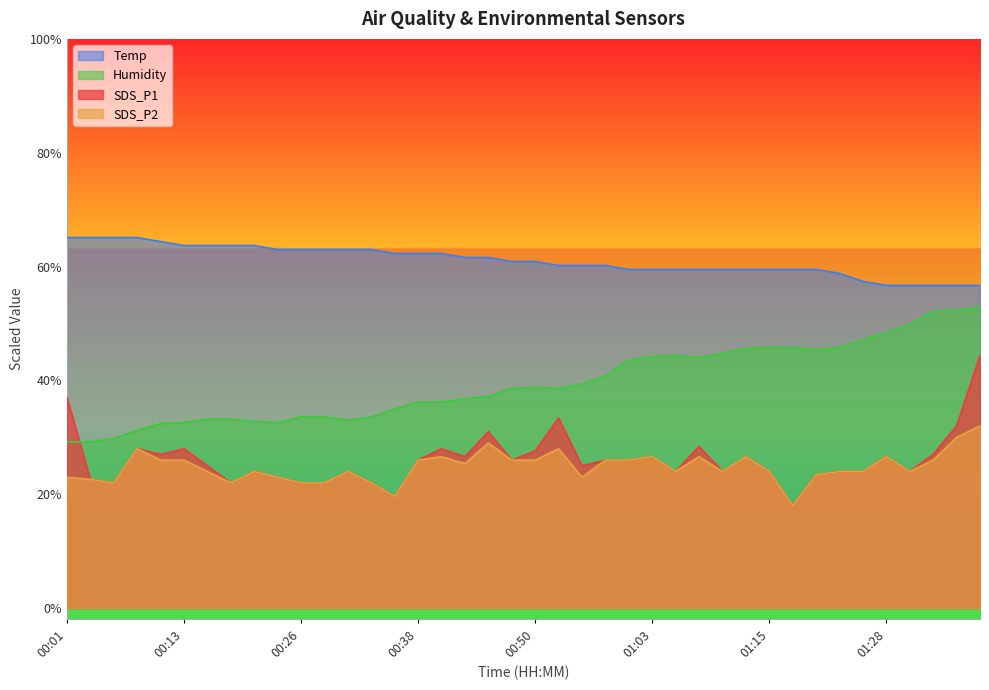

List the labels in order of Humidity value, largest first.

01:37, 01:35, 01:32, 01:30, 01:28, 01:25, 01:15, 01:18, 01:23, 01:13, 01:20, 01:10, 01:05, 01:03, 01:08, 01:00, 00:58, 00:55, 00:50, 00:48, 00:53, 00:45, 00:43, 00:38, 00:40, 00:36, 00:26, 00:28, 00:33, 00:16, 00:18, 00:31, 00:21, 00:13, 00:23, 00:11, 00:08, 00:06, 00:01, 00:04